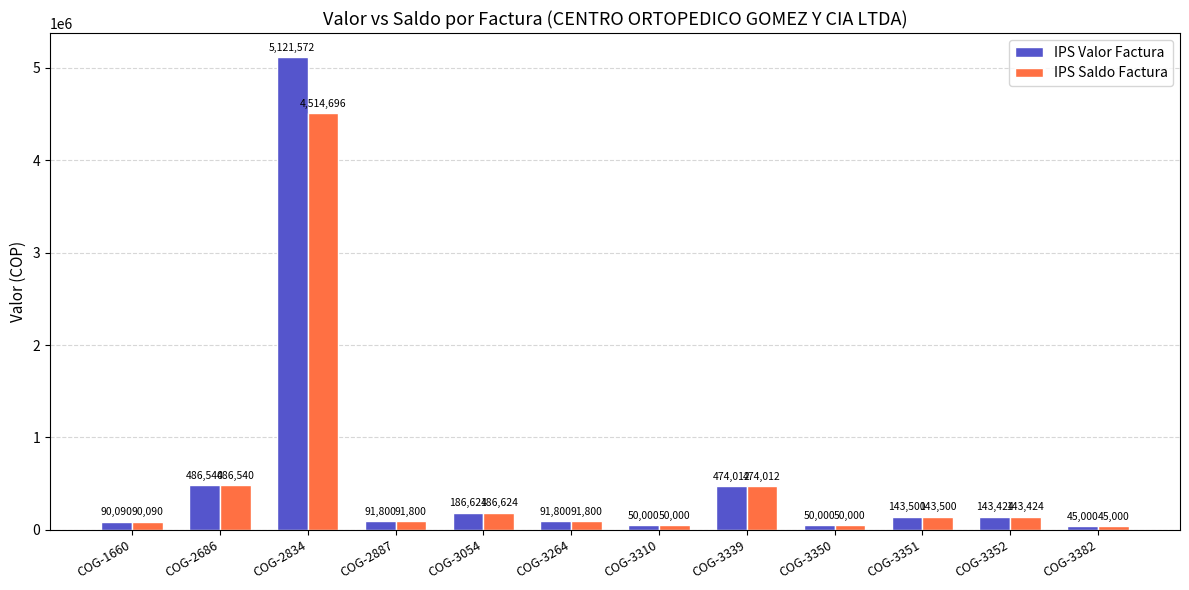

What is the spread (max minus min) of values at COG-2834?

606876